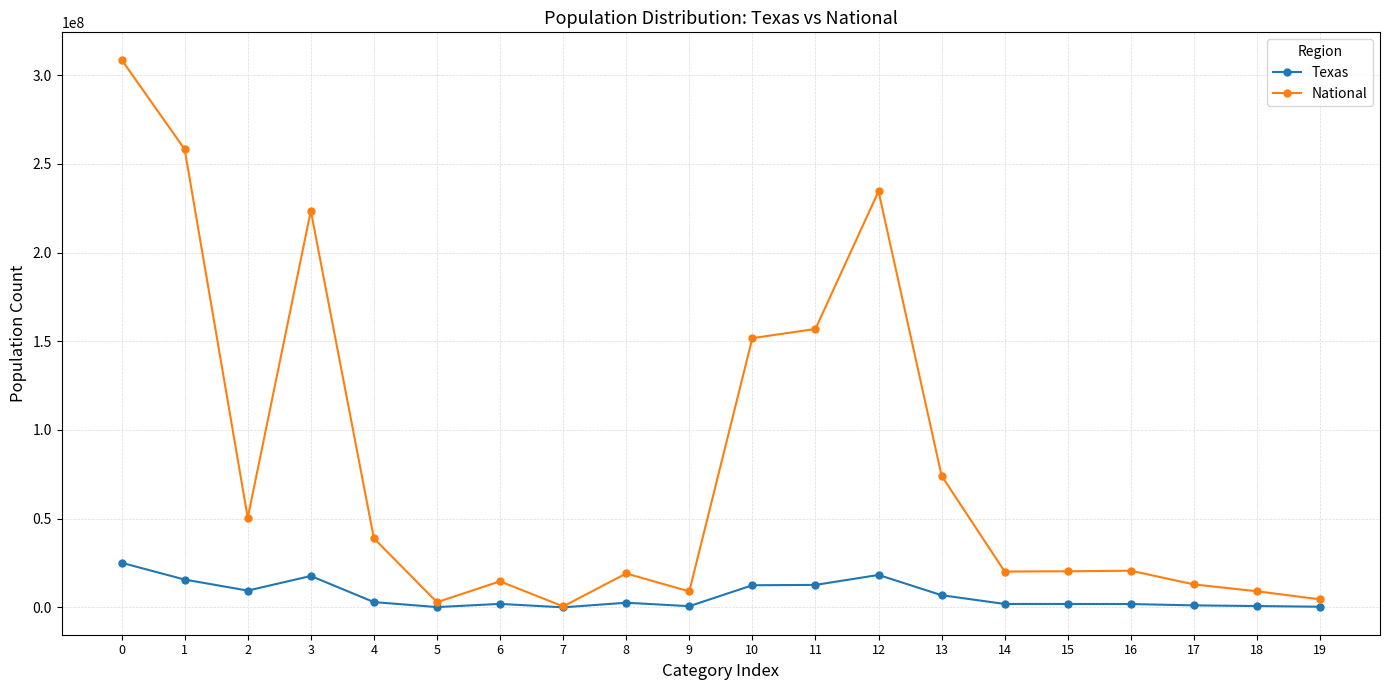

What is the maximum value shown in the chart?

308745538